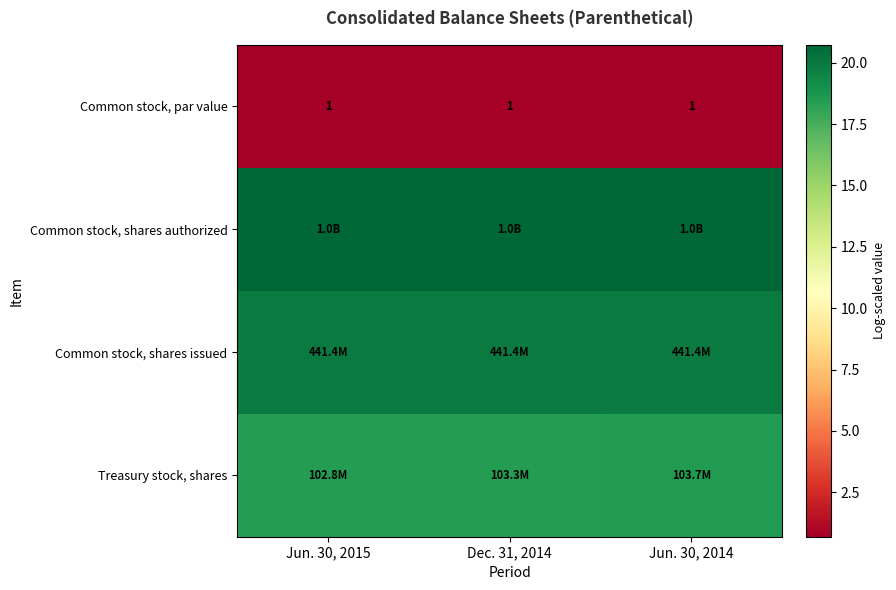

What is the average value of the Common stock, shares authorized series?

20.7